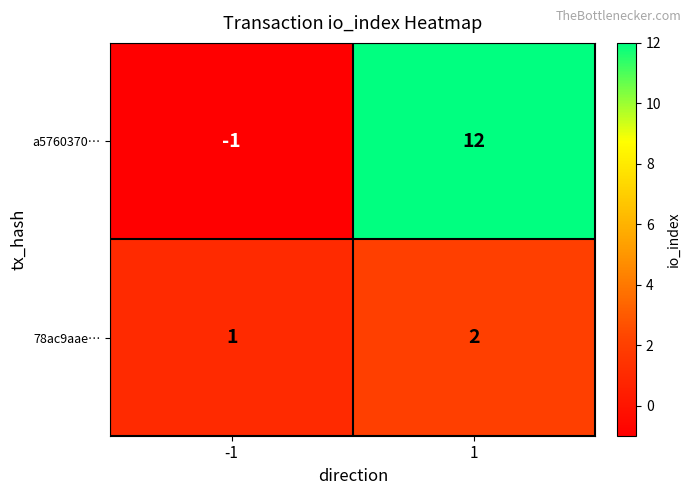

Is it true that a5760370… equals 12 at 1?

True